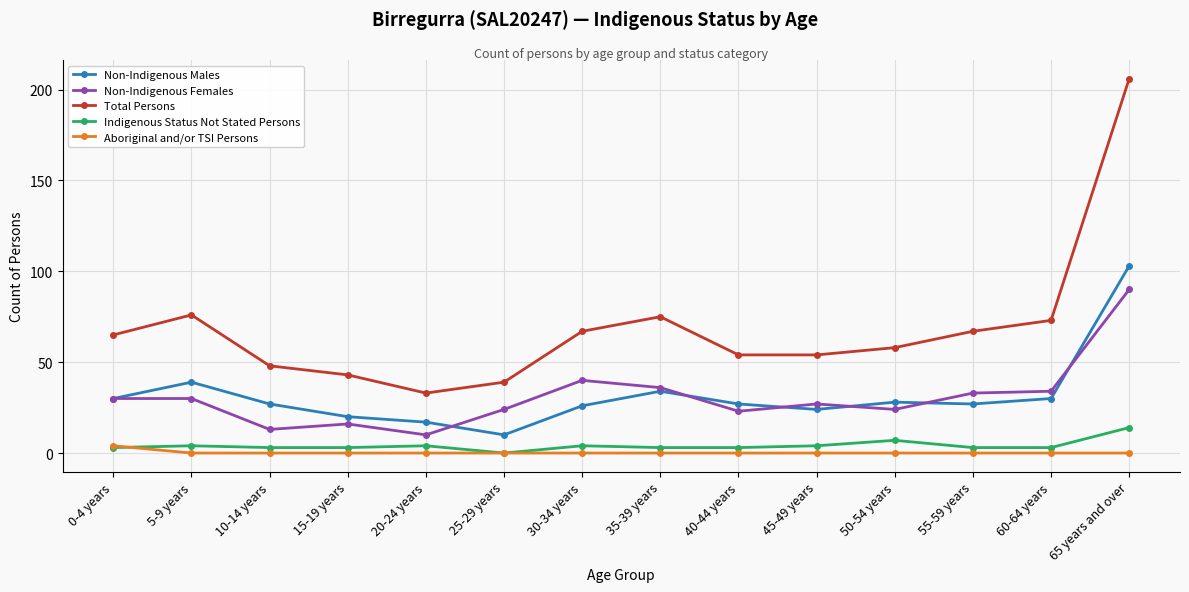

True or false: Non-Indigenous Females and Aboriginal and/or TSI Persons cross at least once.

False